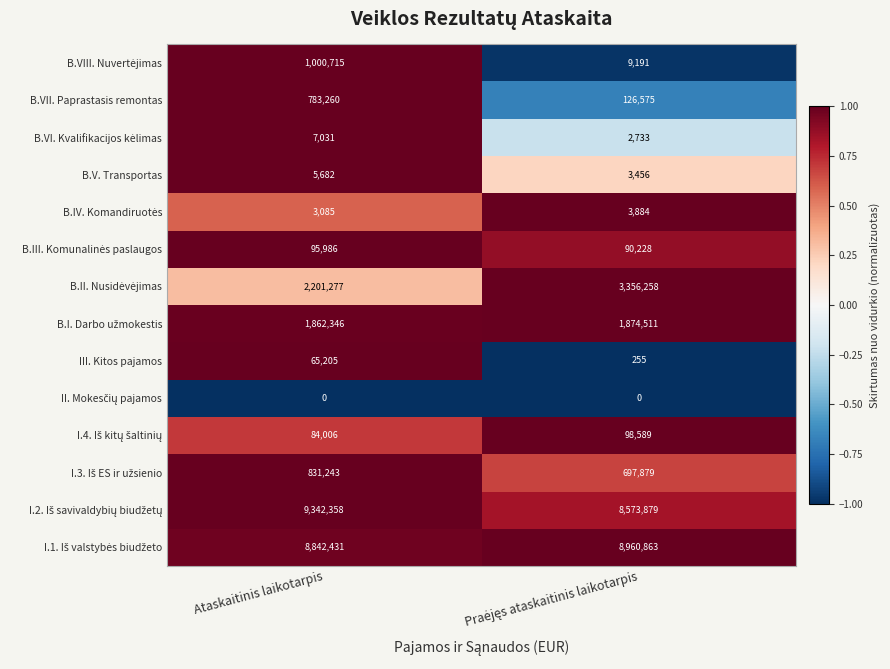

What is the average value of the III. Kitos pajamos series?

32730